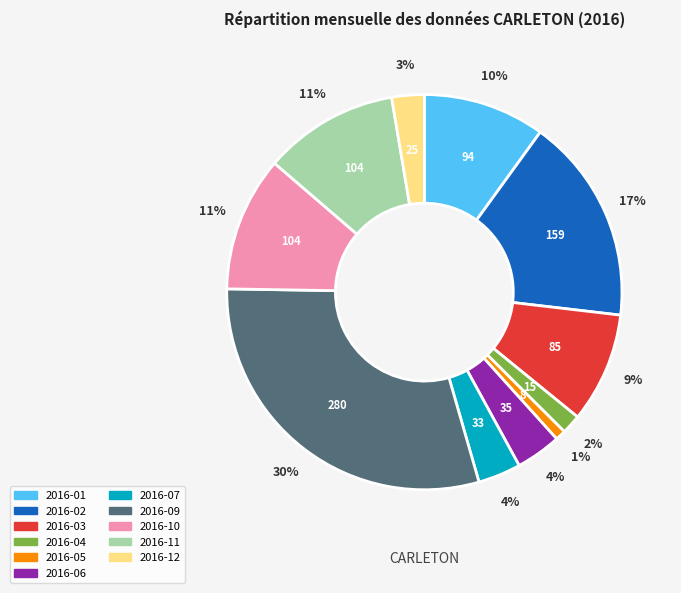

To the nearest percent, what is the average slice percentage?

9%